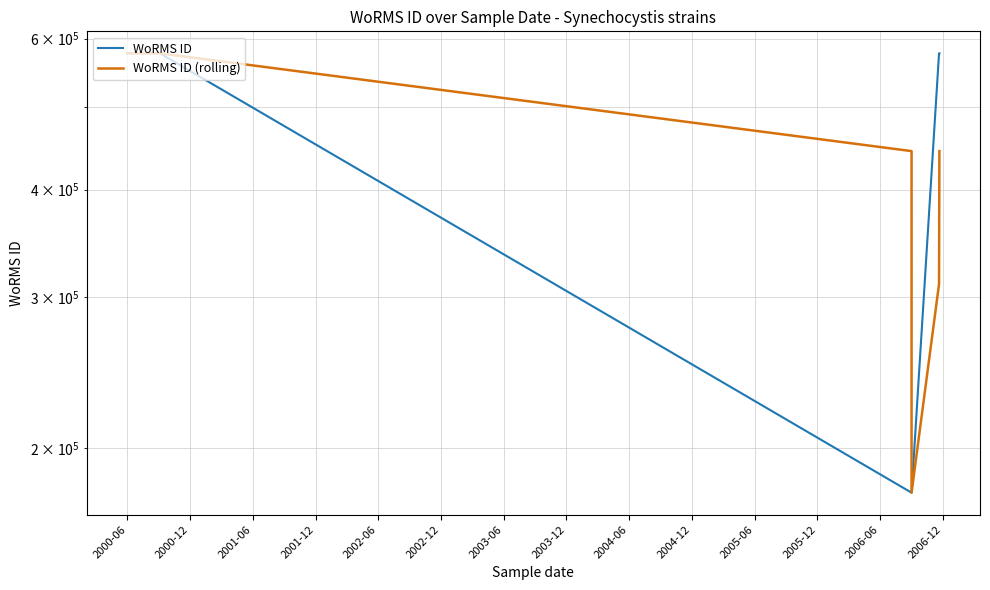

What is the label of the 13th point from the right?

2001-12